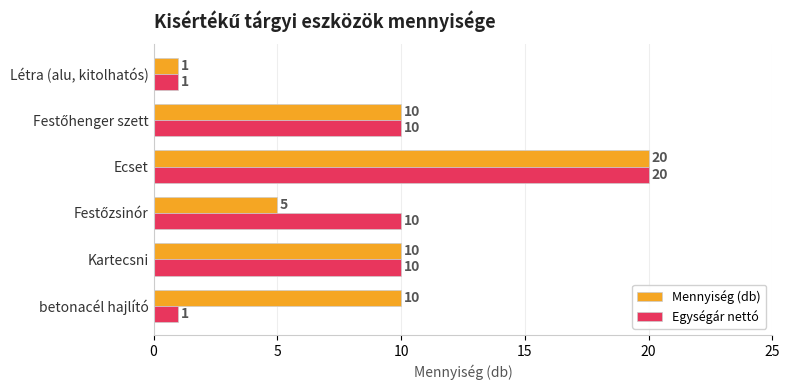

How many Egységár nettó values are between 1 and 10?

5